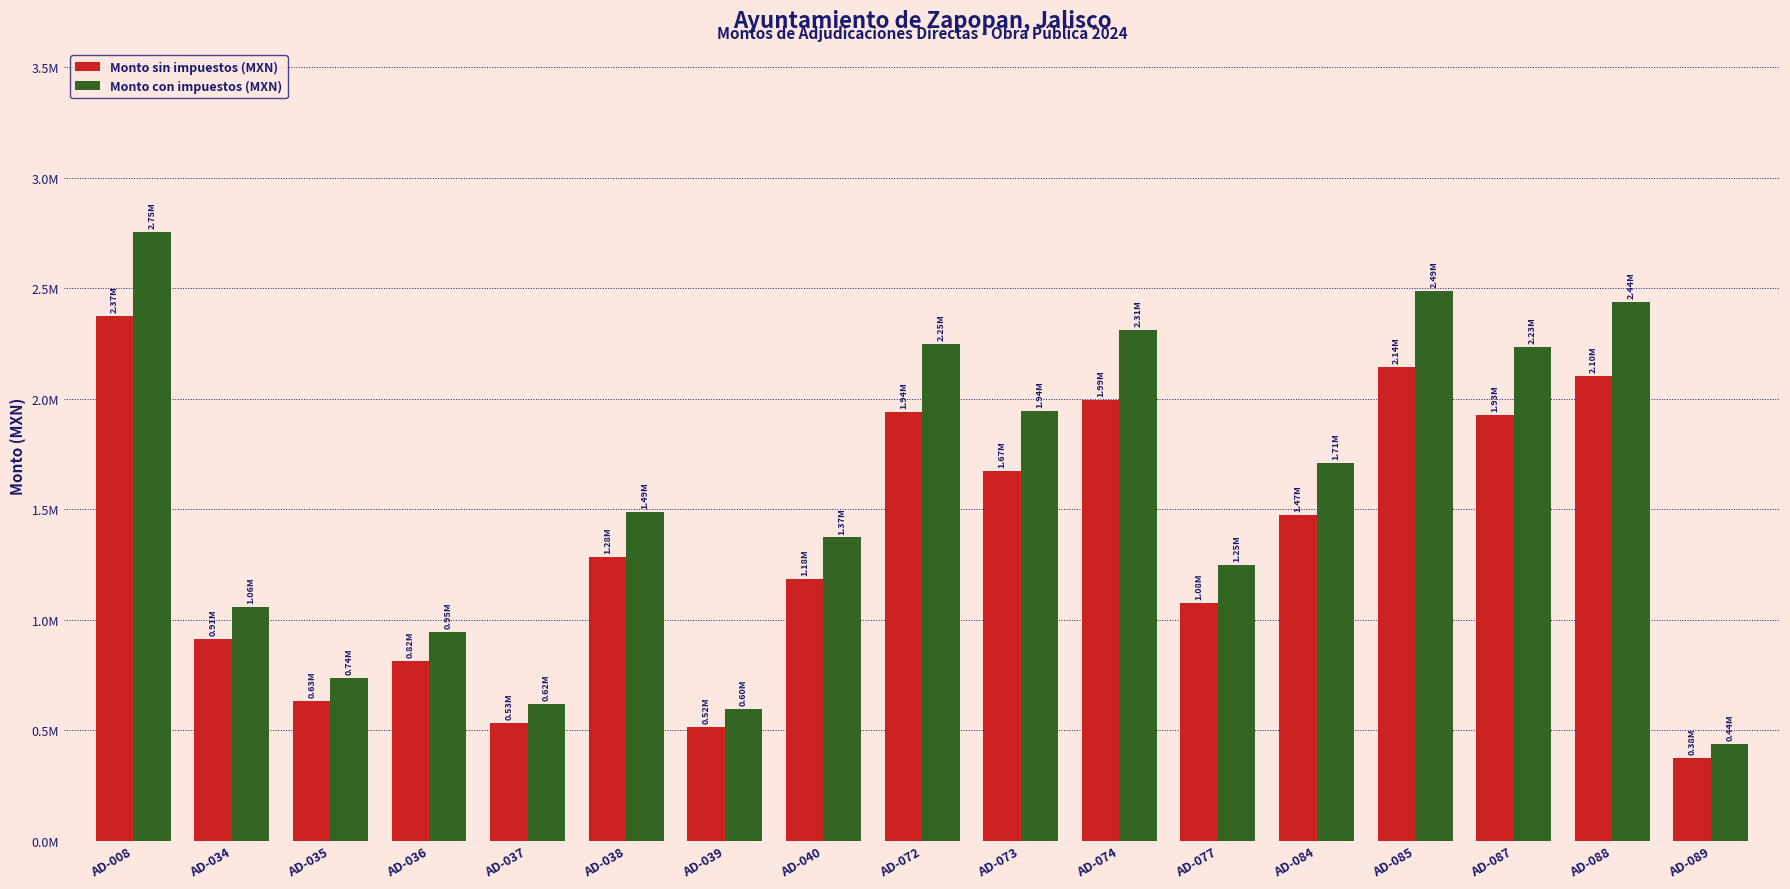

What is the approximate value of Monto sin impuestos (MXN) at AD-038?

1283582.9